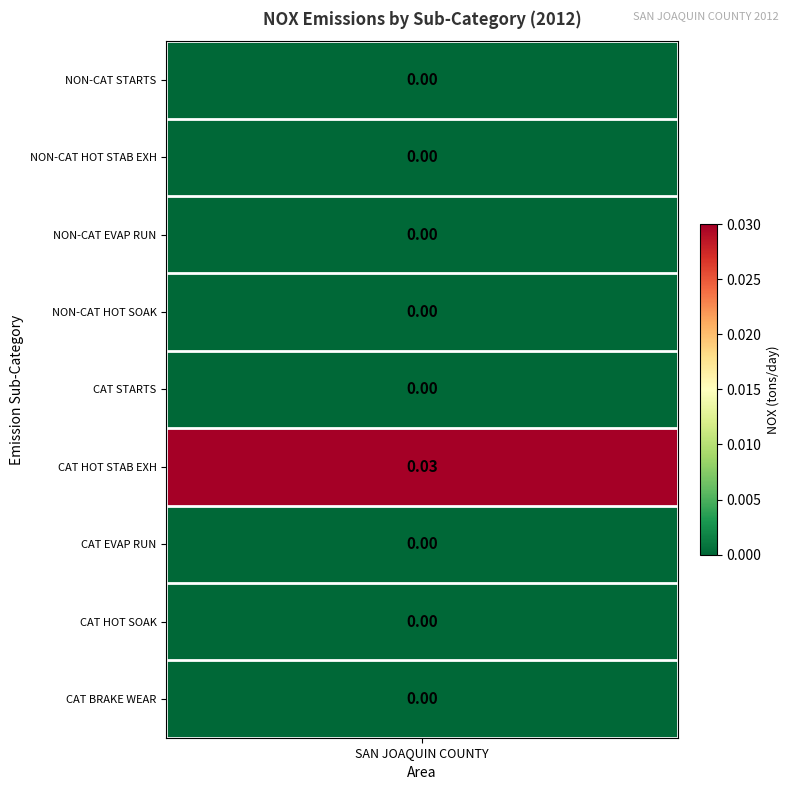

The chart shows a value of -0.0 at 3. True or false?

False